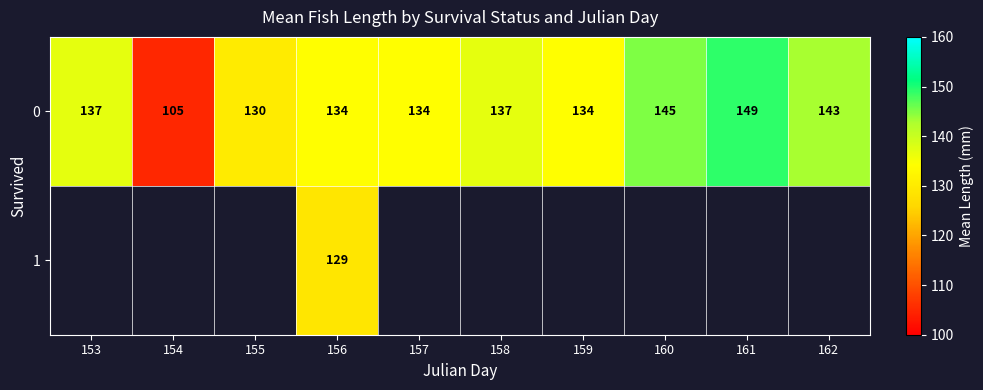

What is the approximate value of 0 at 154?

105